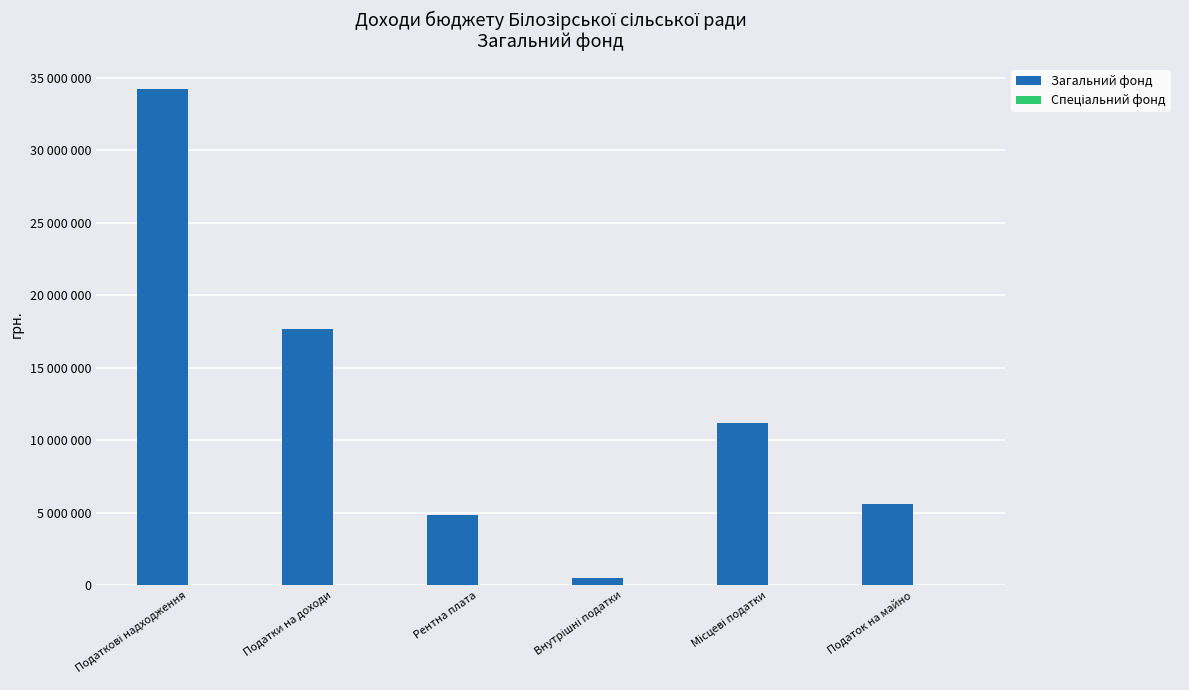

Are the bars horizontal?

No